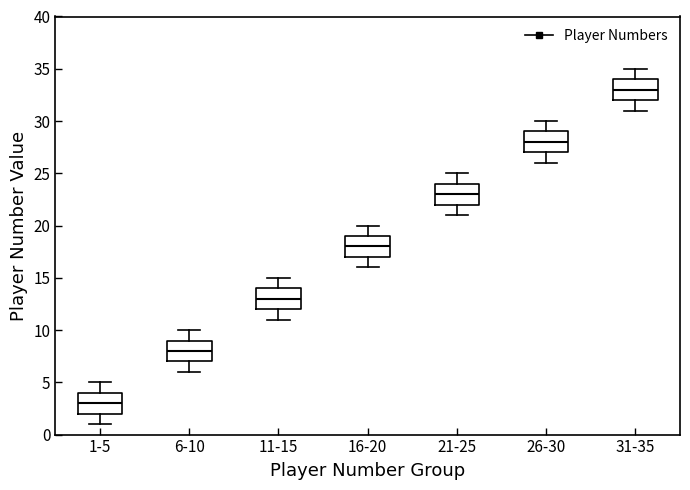

Where is the lower edge of the box for 31-35 on the y-axis? The values are not printed on the chart, so give them approximately, as read against the axis.

32